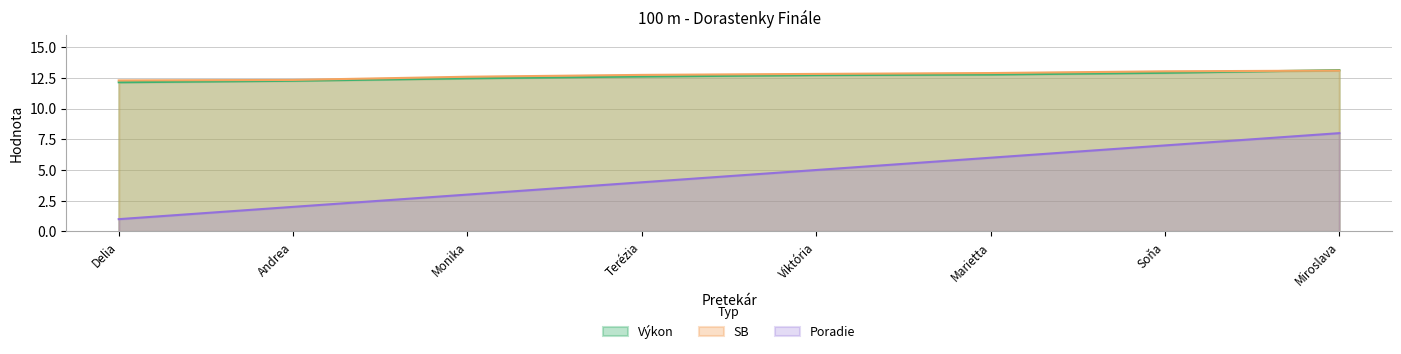

What position from the right is Miroslava?

1